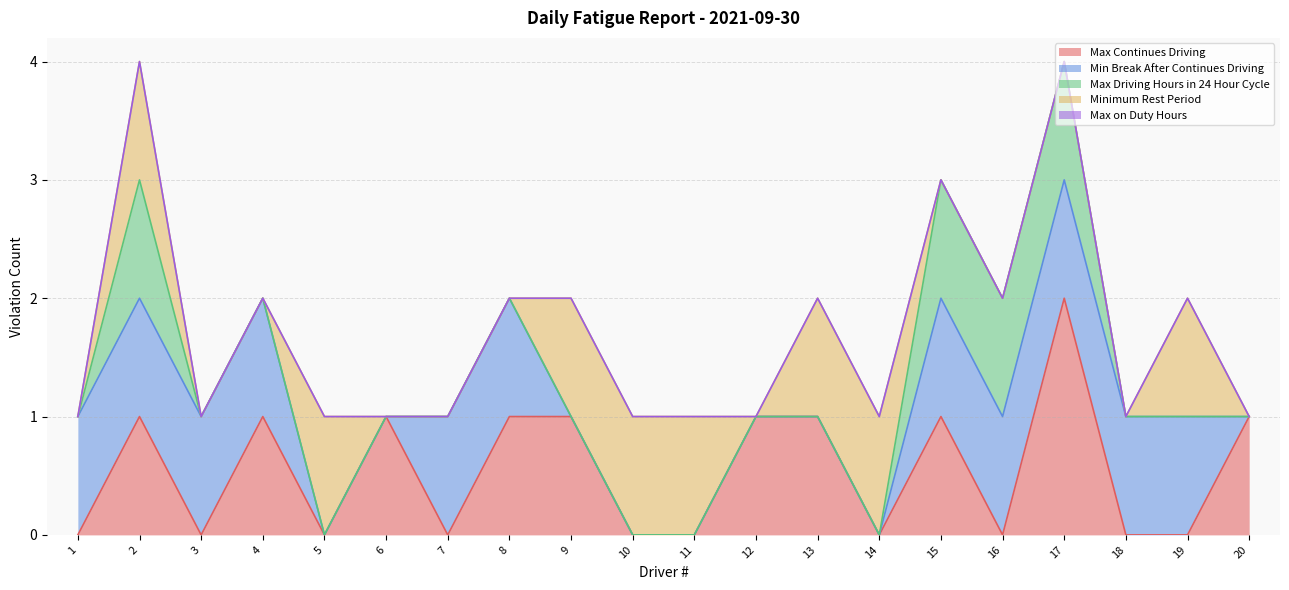

The Max Driving Hours in 24 Hour Cycle series shows 1 at 17. True or false?

True